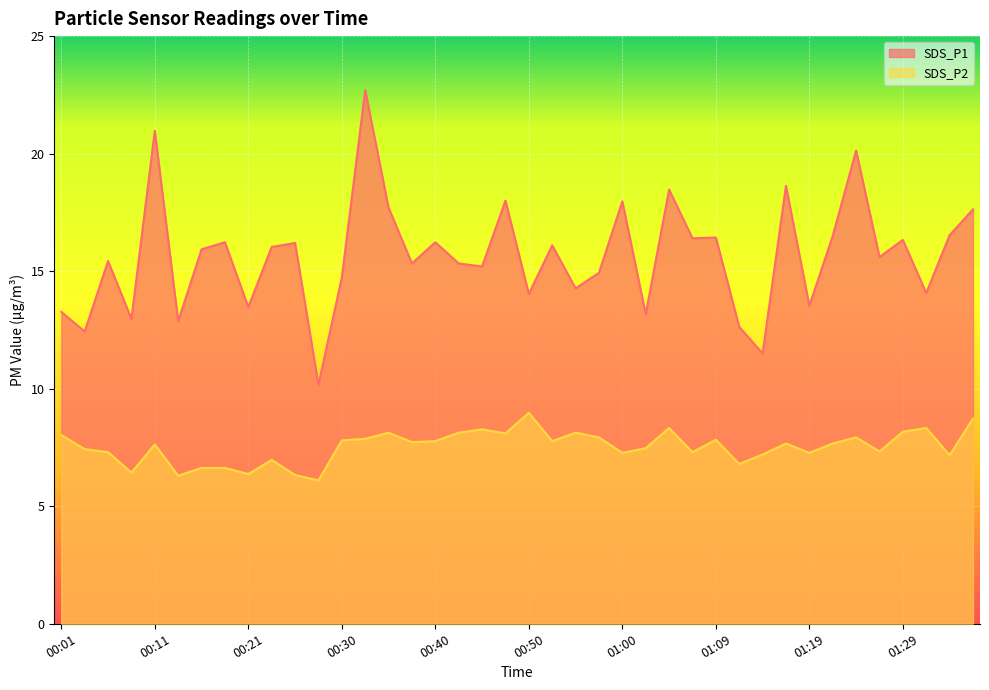

Between 00:11 and 00:57, which series saw the biggest shift?

SDS_P1